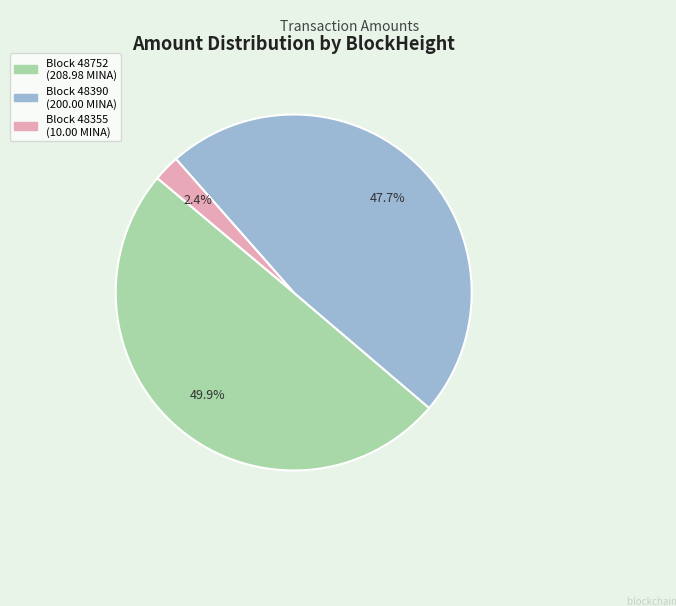

Rank the categories by value from highest to lowest.

48752, 48390, 48355